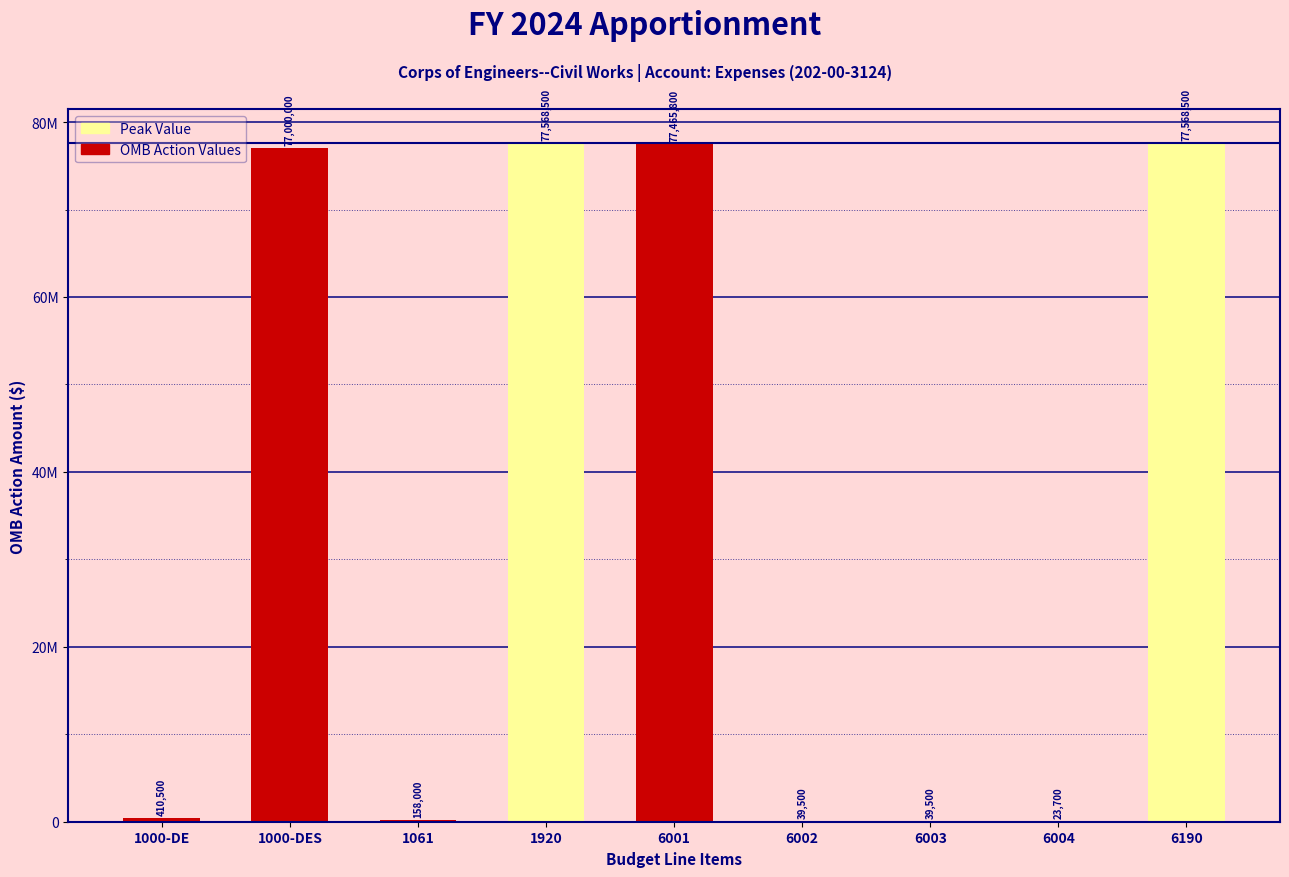

Are the bars horizontal?

No